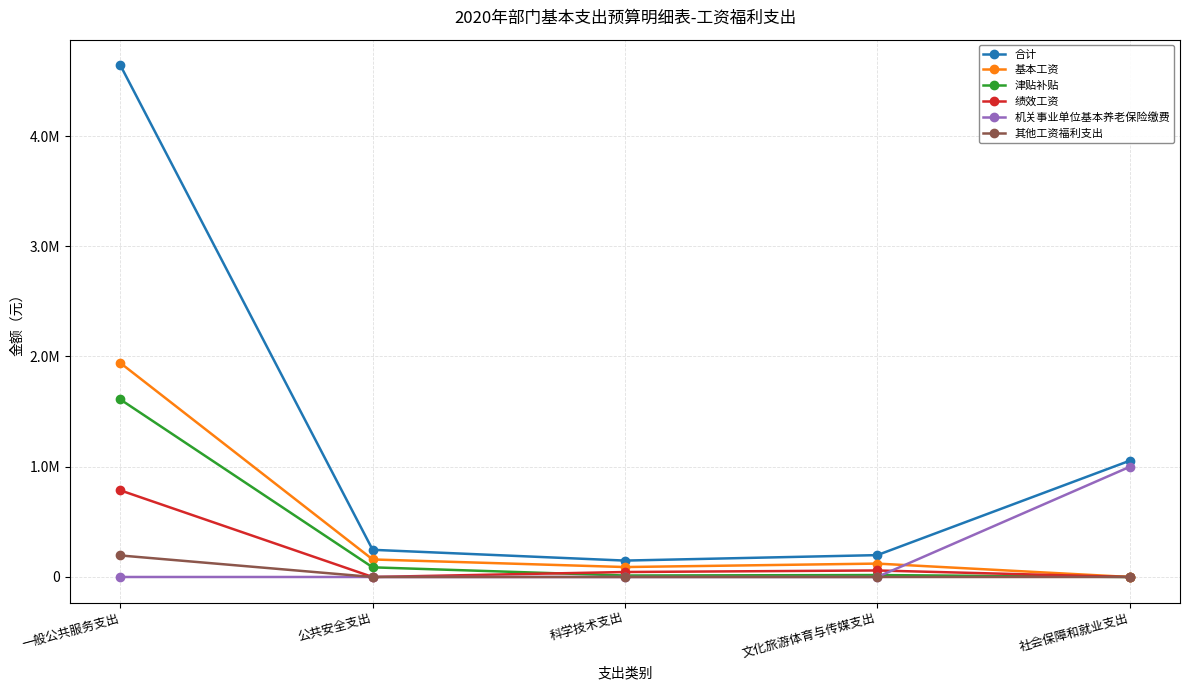

What is the difference between the maximum and minimum values in the 津贴补贴 series?

1610256